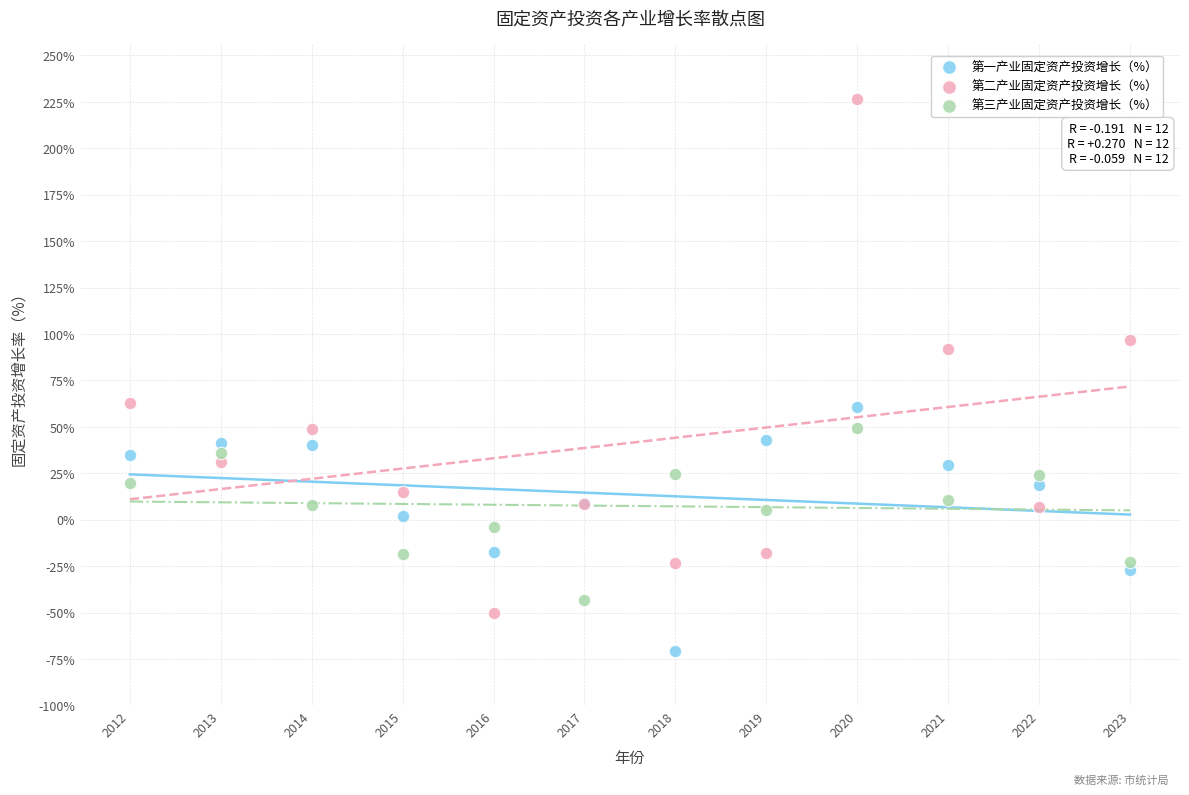

Which series contains the highest Y value?

第二产业固定资产投资增长（%）